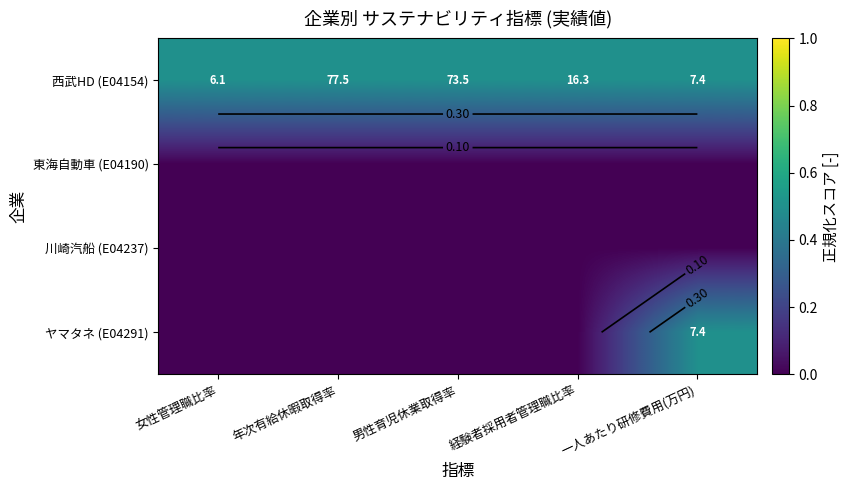

What is the total value across all series at 年次有給休暇取得率?

0.5